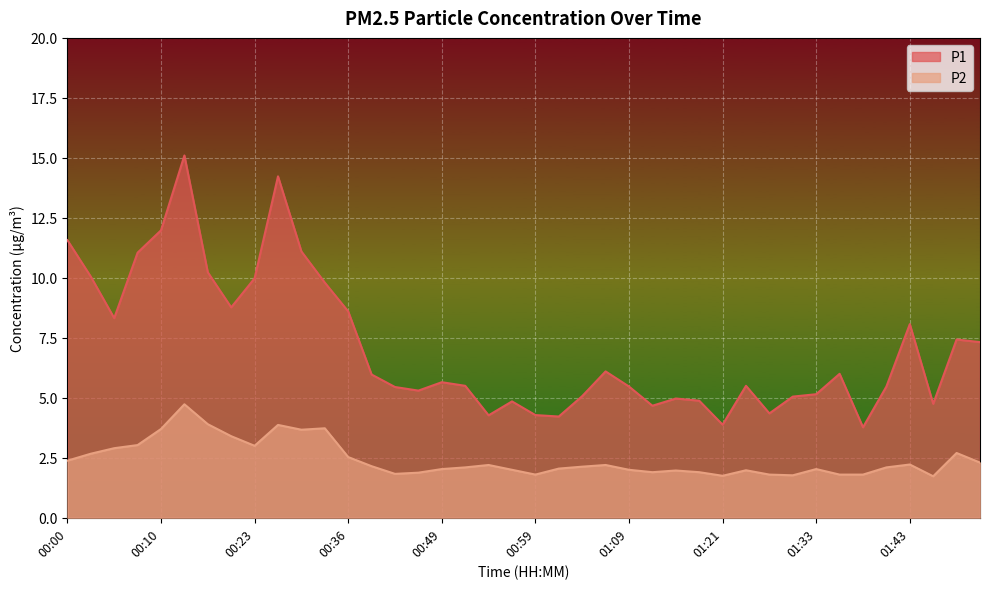

The P2 series shows 2.3 at 01:50. True or false?

True